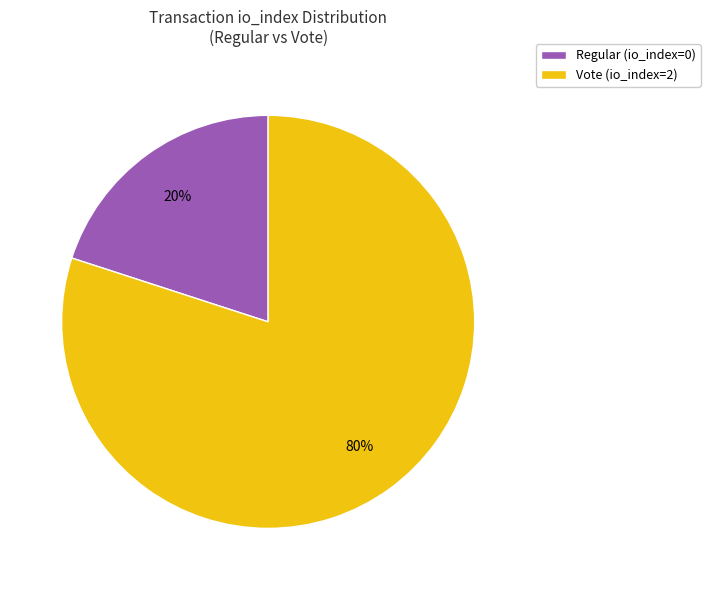

How many segments does this pie chart have?

2